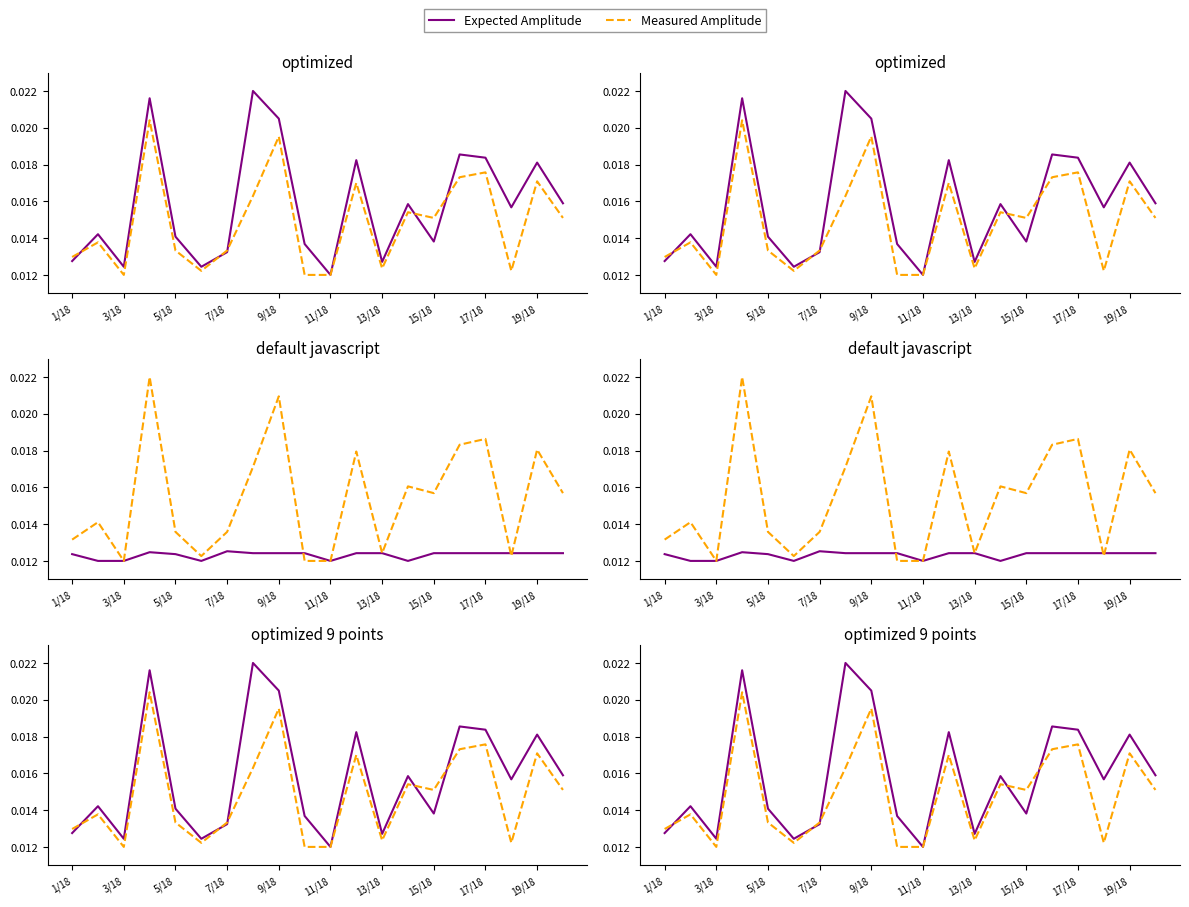

What are all the series names shown in the legend?

Expected Amplitude, Measured Amplitude